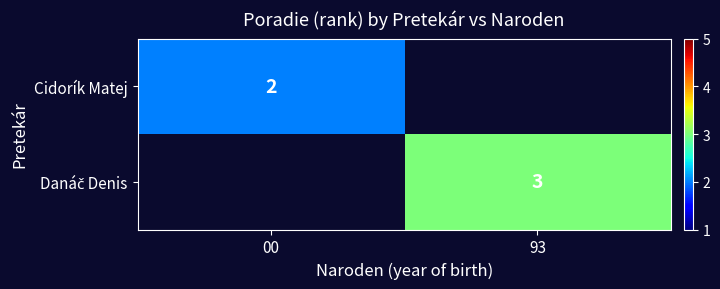

True or false: Cidorík Matej has a value of 2 at 00.

True